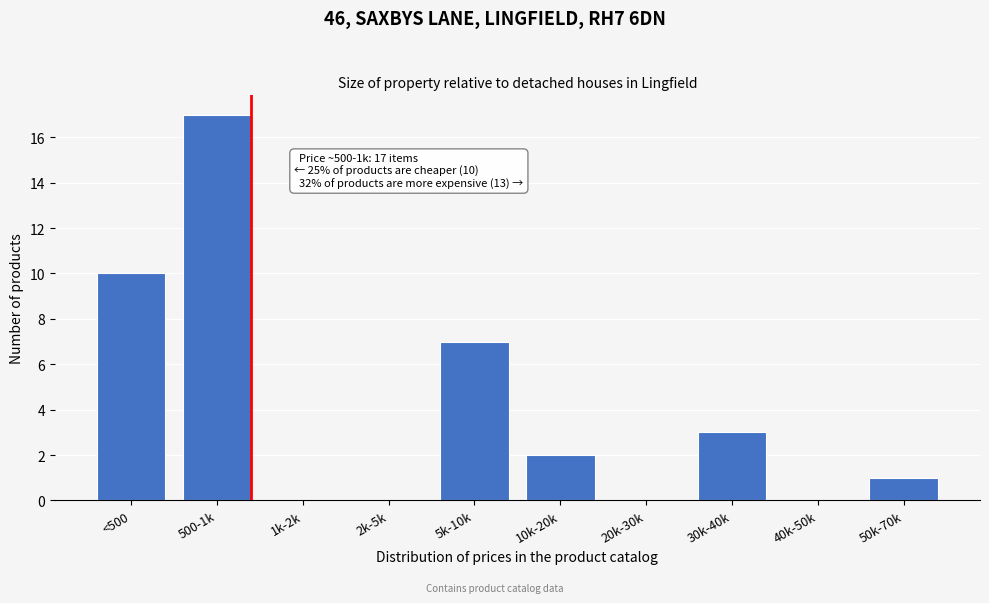

Reading left to right, list all the values displayed in this chart.

<500=10	500-1k=17	1k-2k=0	2k-5k=0	5k-10k=7	10k-20k=2	20k-30k=0	30k-40k=3	40k-50k=0	50k-70k=1